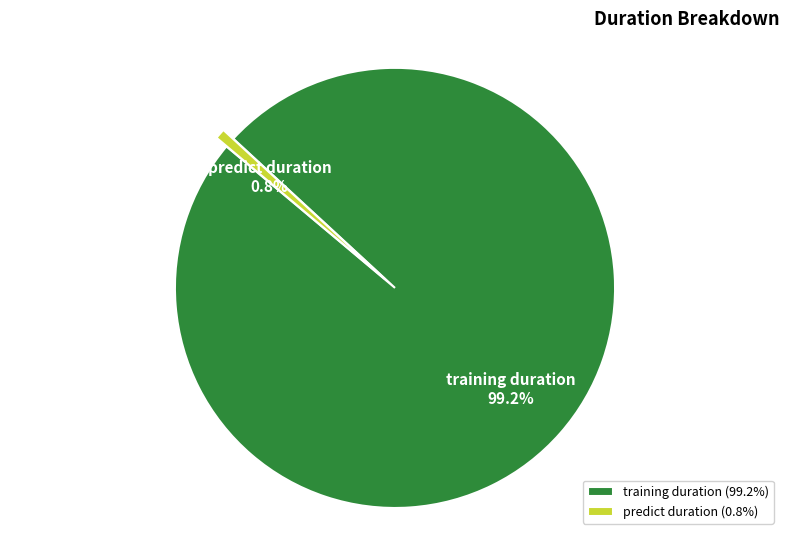

Rank the categories by value from highest to lowest.

training duration (99.2%), predict duration (0.8%)